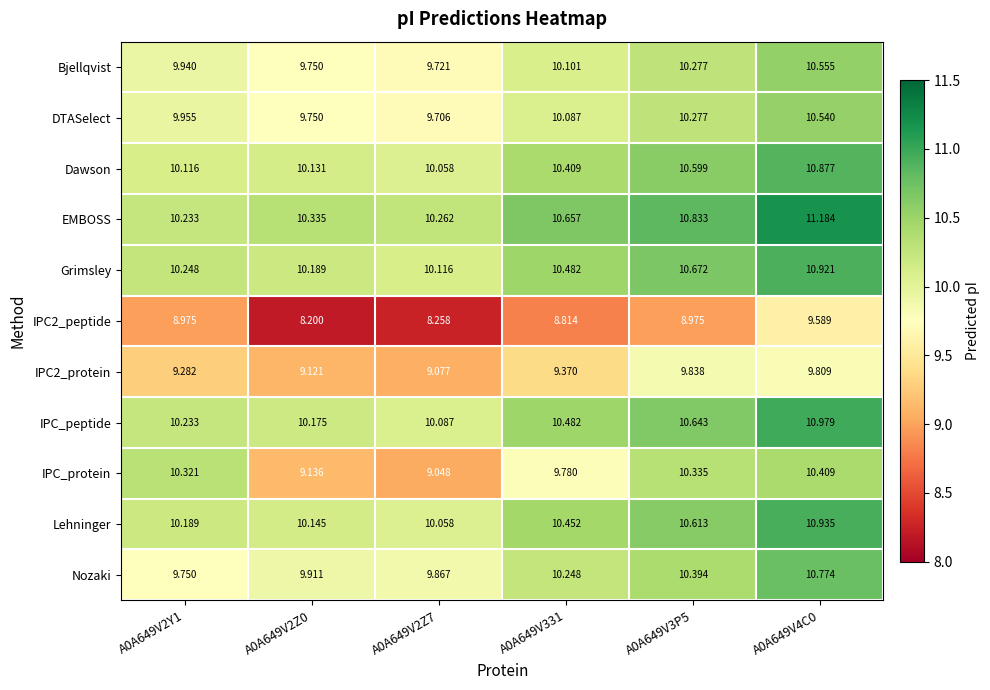

Which series has the largest total across all categories?

EMBOSS